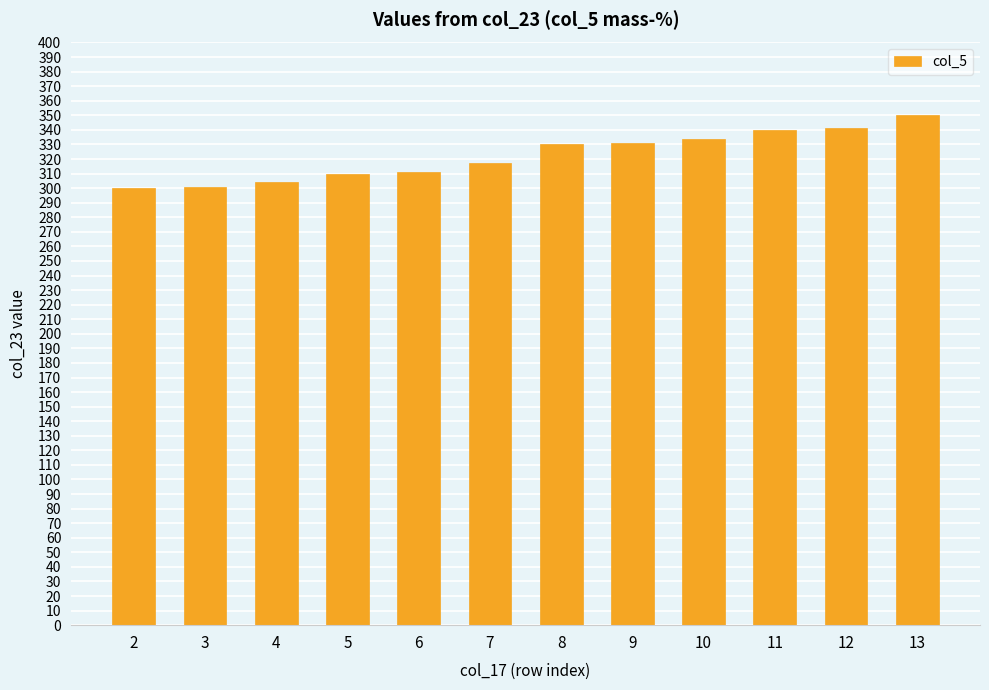

What is the approximate value at 9?

331